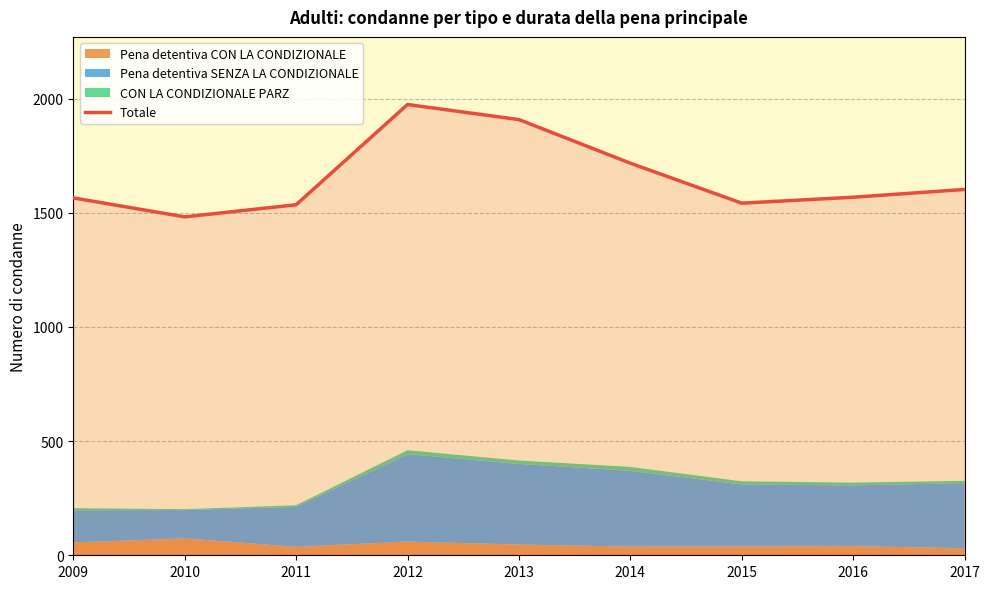

Which category has the highest value across all series?

2012